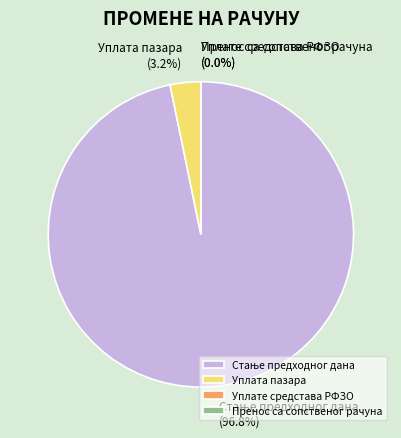

What is the change in value from Стање предходног дана to Уплата пазара?

-218248.5